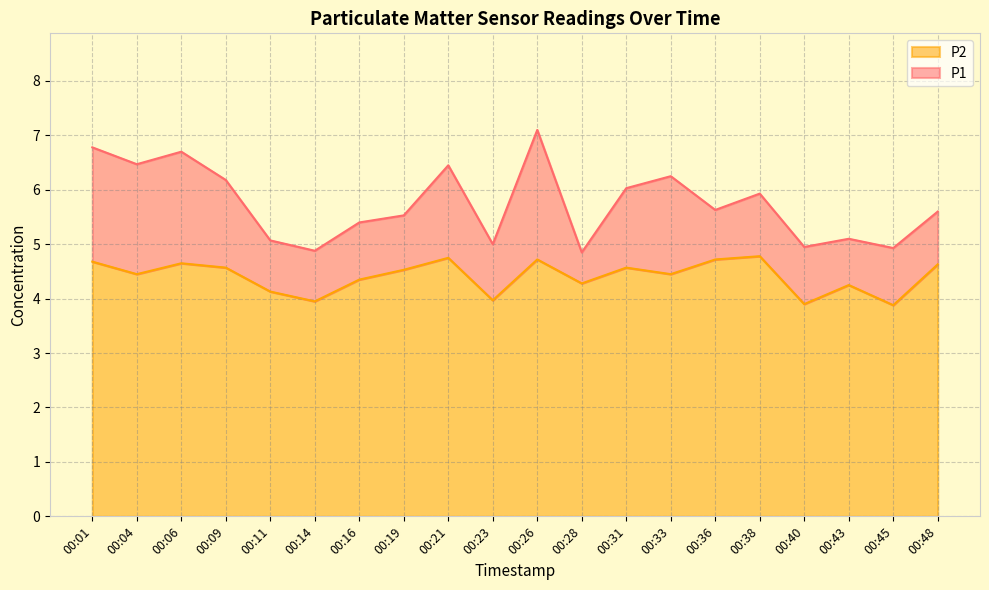

The value of P2 at 00:23 is 6.5. True or false?

False